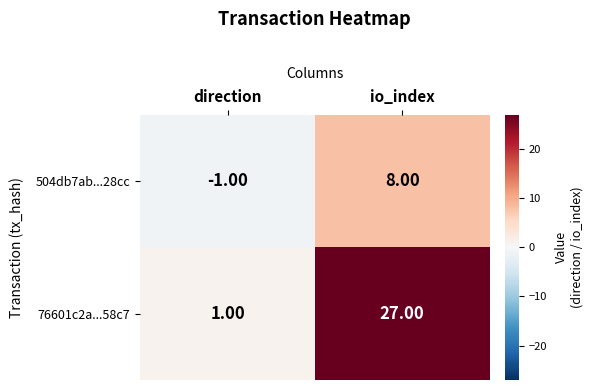

List the labels in order of 76601c2a...58c7 value, largest first.

io_index, direction